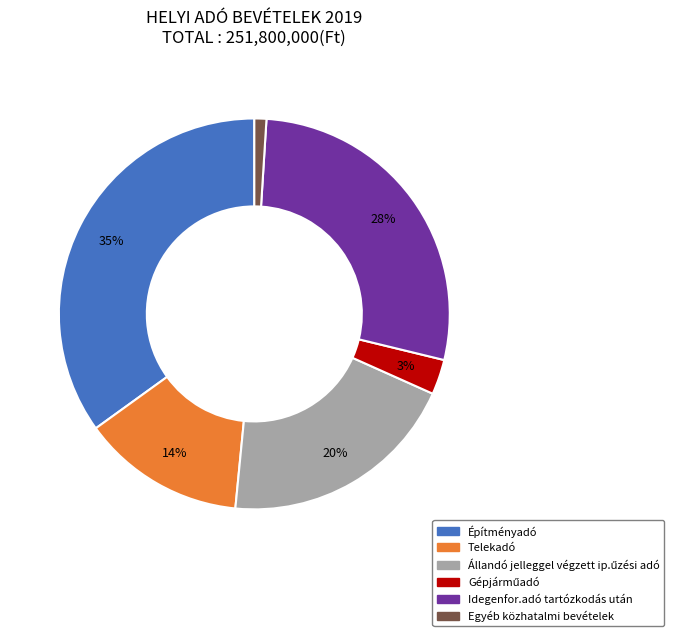

Which slice is the largest?

Építményadó